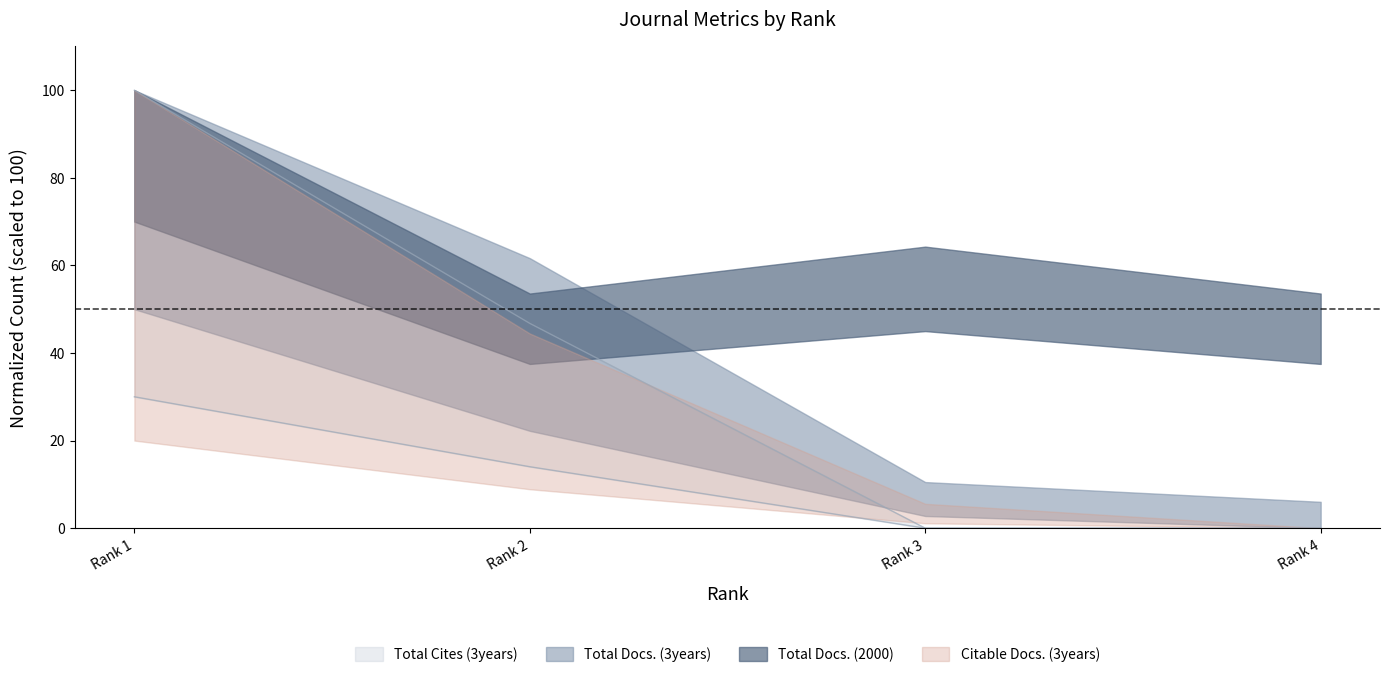

At how many categories does at least one series exceed 99?

1